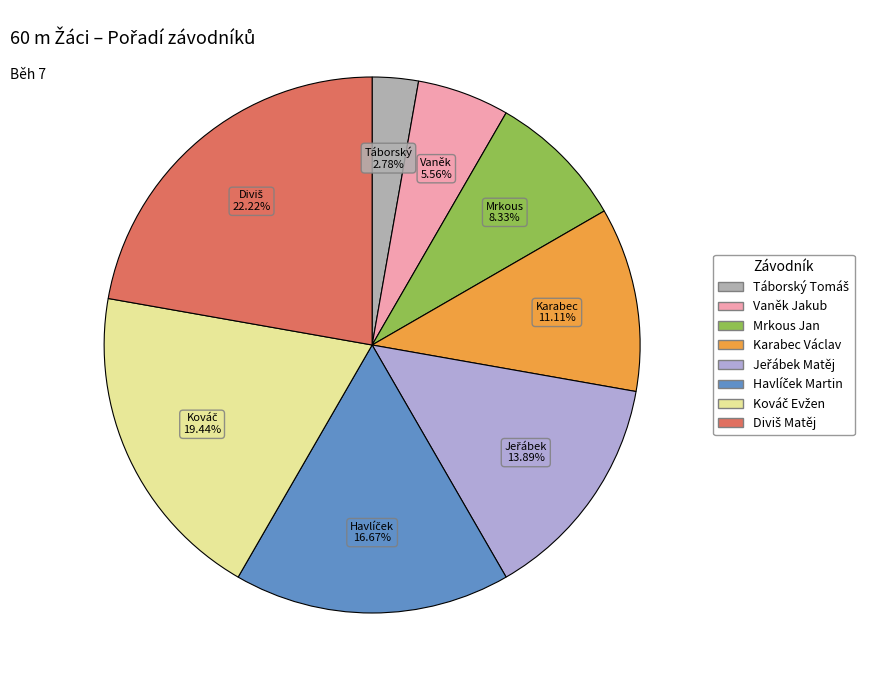

Combined, do Vaněk Jakub and Mrkous Jan account for over 50%?

No